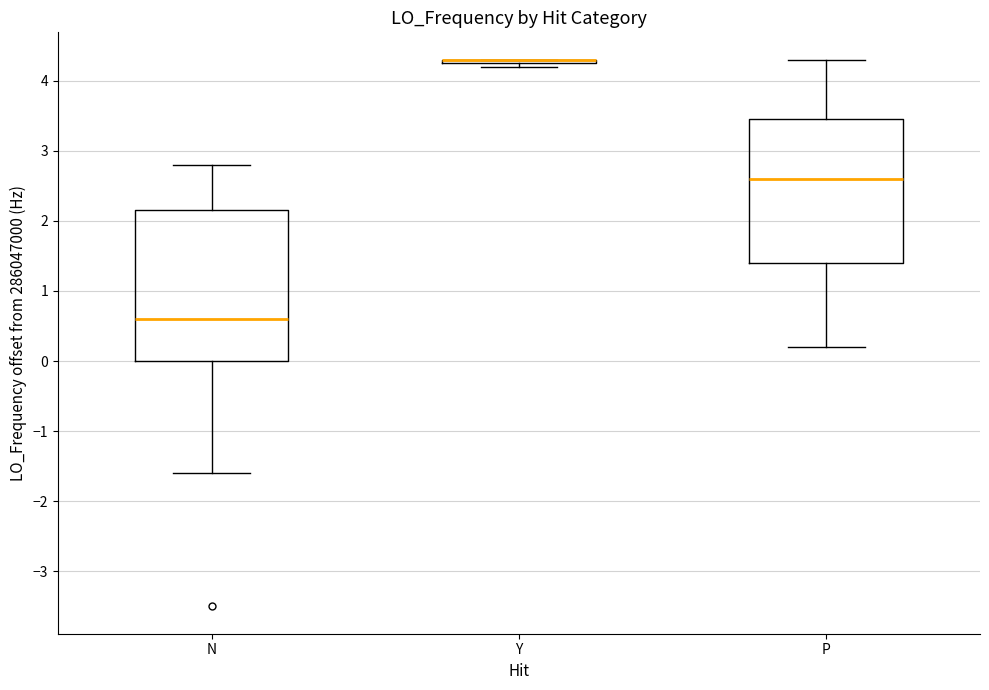

Reading left to right, transcribe this box plot: for each box, give where its median line is, the range the box spans, and where its two whiskers end, as read against the y-axis. The values are not printed on the chart, so give them approximately, as read against the axis.

N: median 0.6, box 0.0 to 2.2, whiskers -1.6 to 2.8
Y: box collapsed to a line at 4.3, whiskers 4.2 to 4.3
P: median 2.6, box 1.4 to 3.5, whiskers 0.2 to 4.3